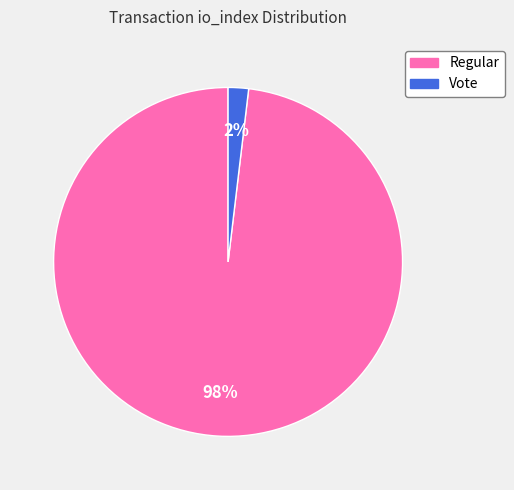

Does any single category account for the majority?

Yes